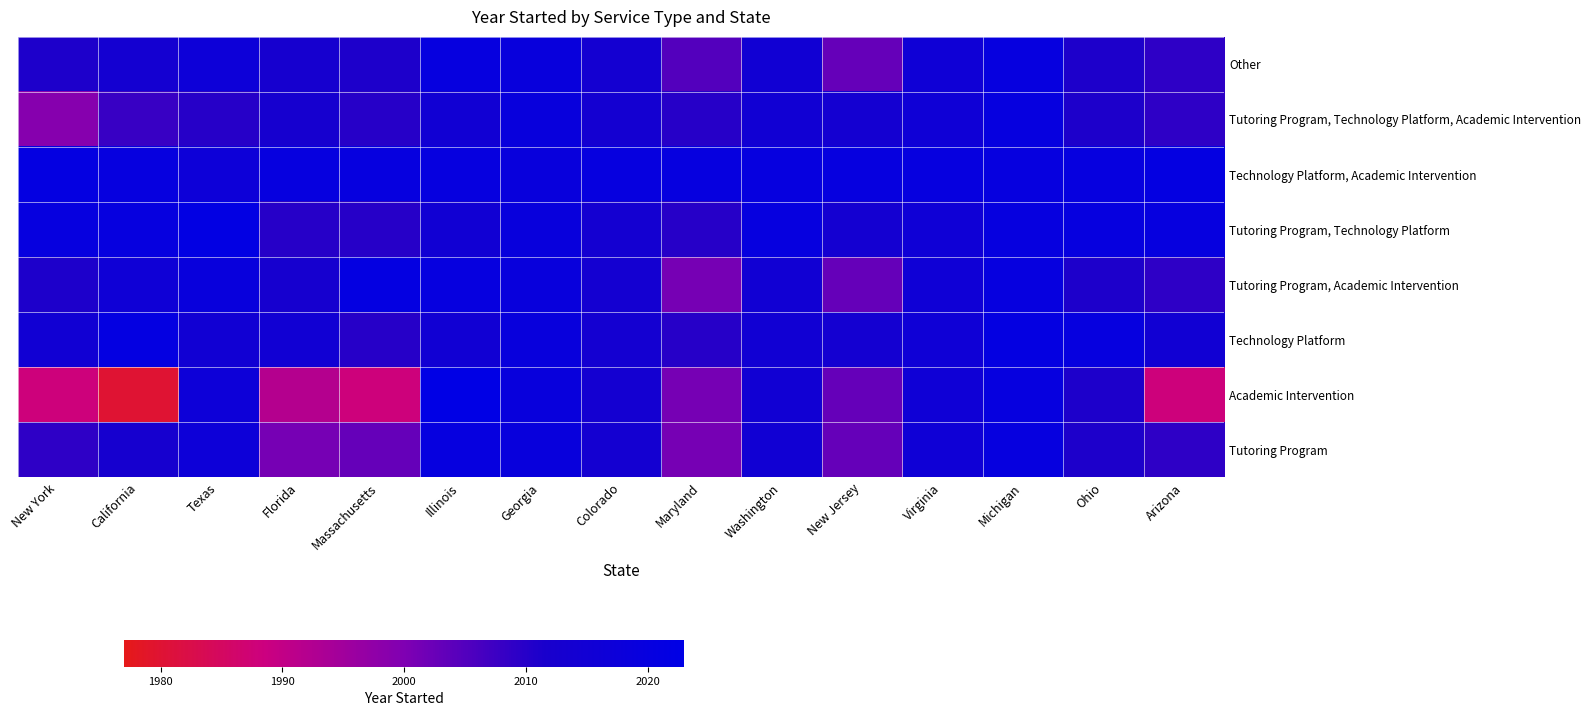

Rank the series by their maximum value, from lowest to highest.

Tutoring Program, Tutoring Program, Technology Platform, Academic Intervention, Other, Technology Platform, Tutoring Program, Academic Intervention, Technology Platform, Academic Intervention, Tutoring Program, Technology Platform, Academic Intervention